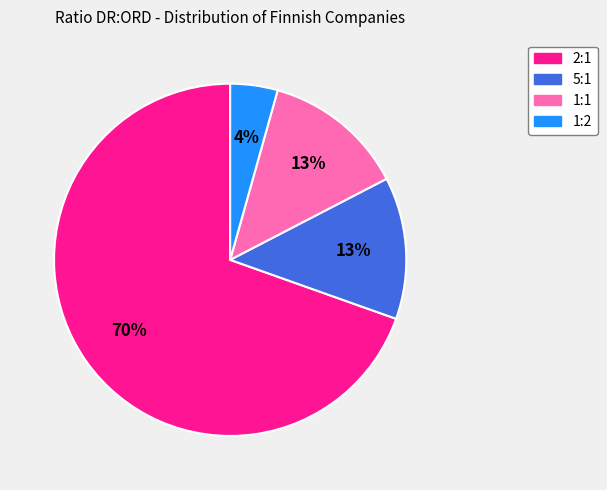

Which slice is the largest?

2:1